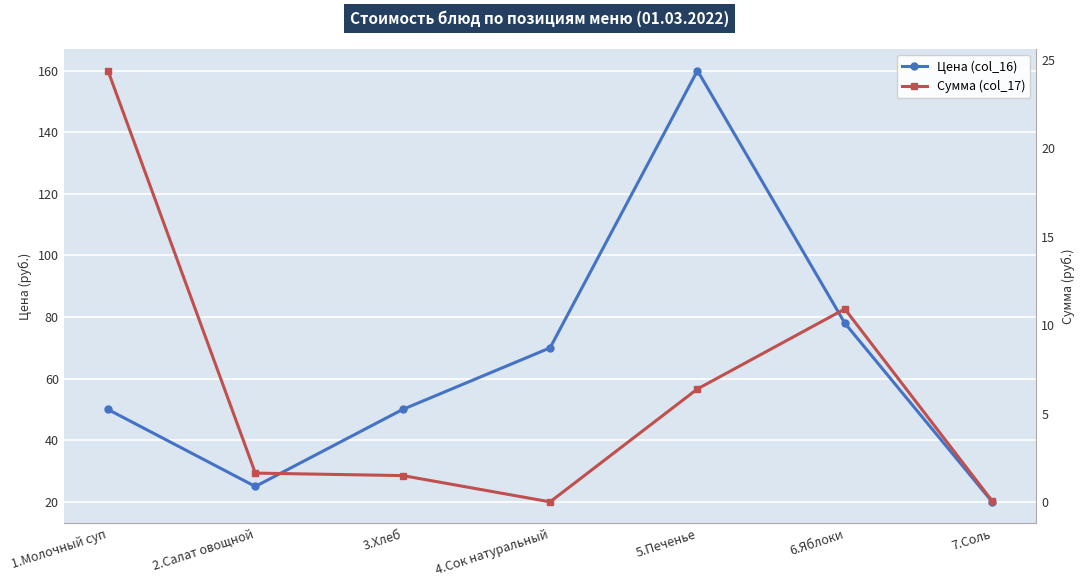

Is this an area chart (filled region under the line)?

No